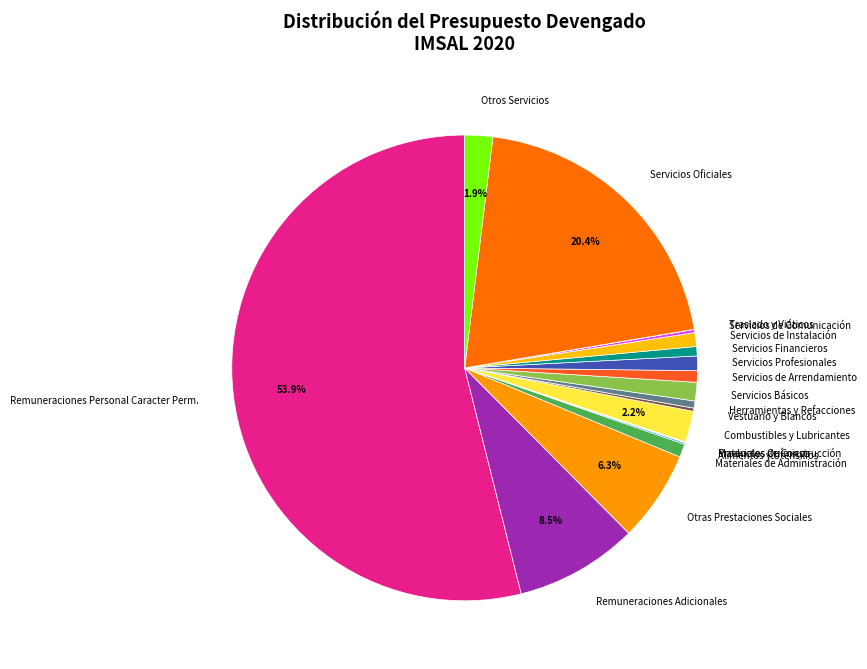

Between Otras Prestaciones Sociales and Otros Servicios, which is larger?

Otras Prestaciones Sociales